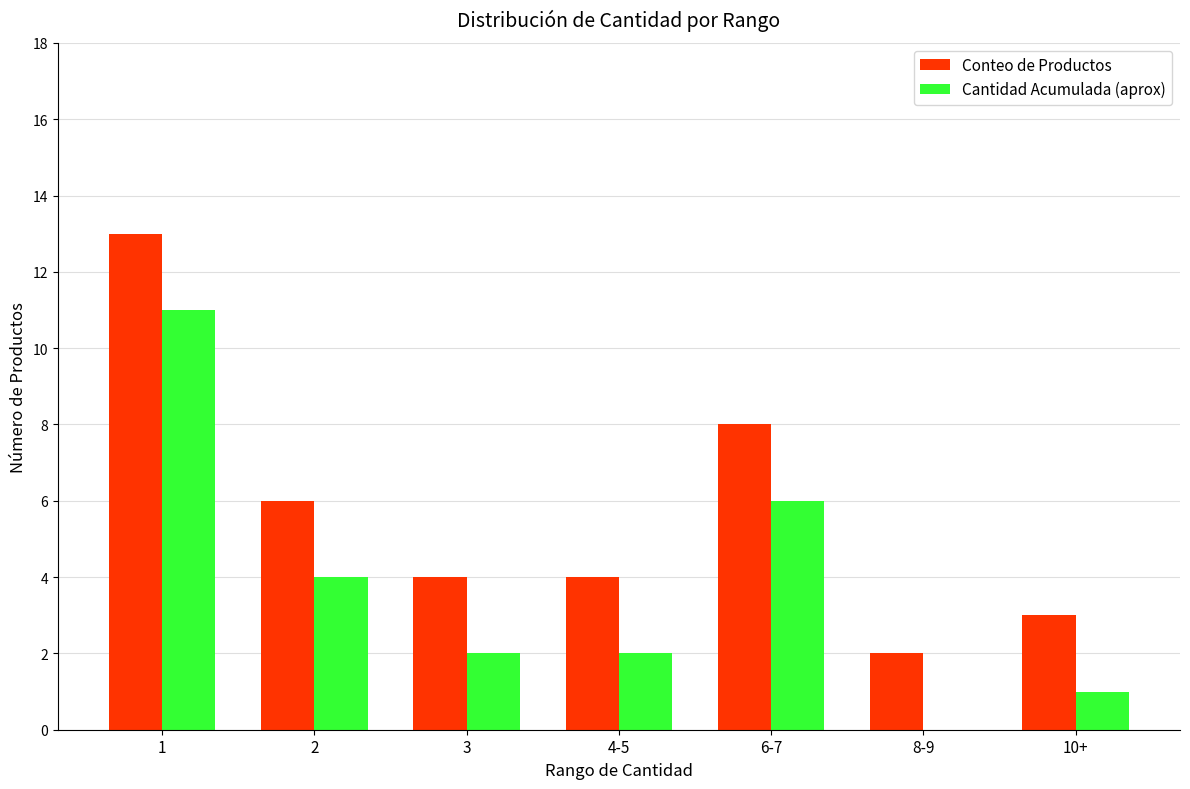

What is the greatest value displayed?

13